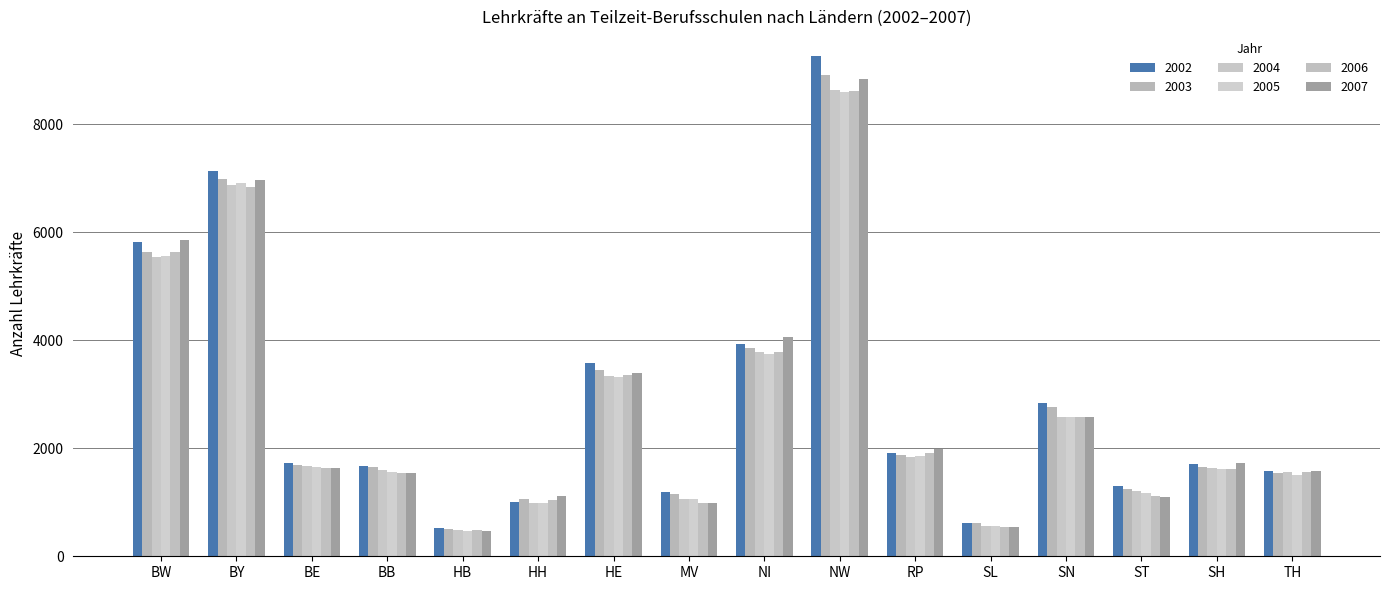

What is the difference between the highest and lowest values at HB?

53